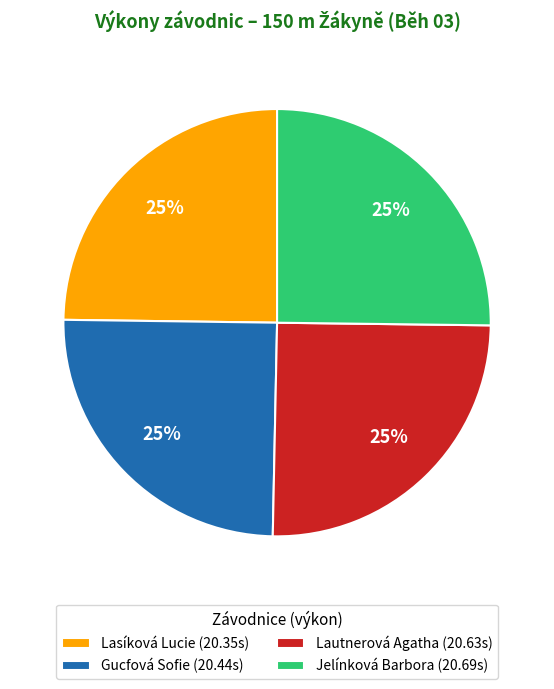

To the nearest percent, what is the combined percentage of Lasíková Lucie and Jelínková Barbora?

50%